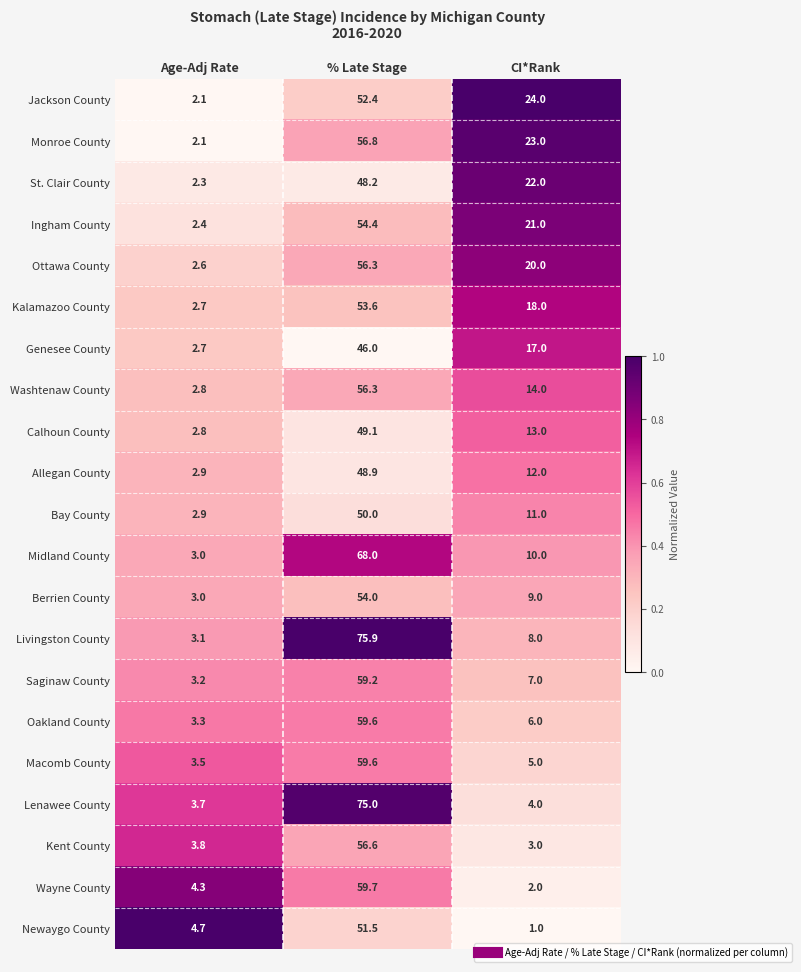

Rank the series at CI*Rank from highest to lowest value.

Jackson County, Monroe County, St. Clair County, Ingham County, Ottawa County, Kalamazoo County, Genesee County, Washtenaw County, Calhoun County, Allegan County, Bay County, Midland County, Berrien County, Livingston County, Saginaw County, Oakland County, Macomb County, Lenawee County, Kent County, Wayne County, Newaygo County